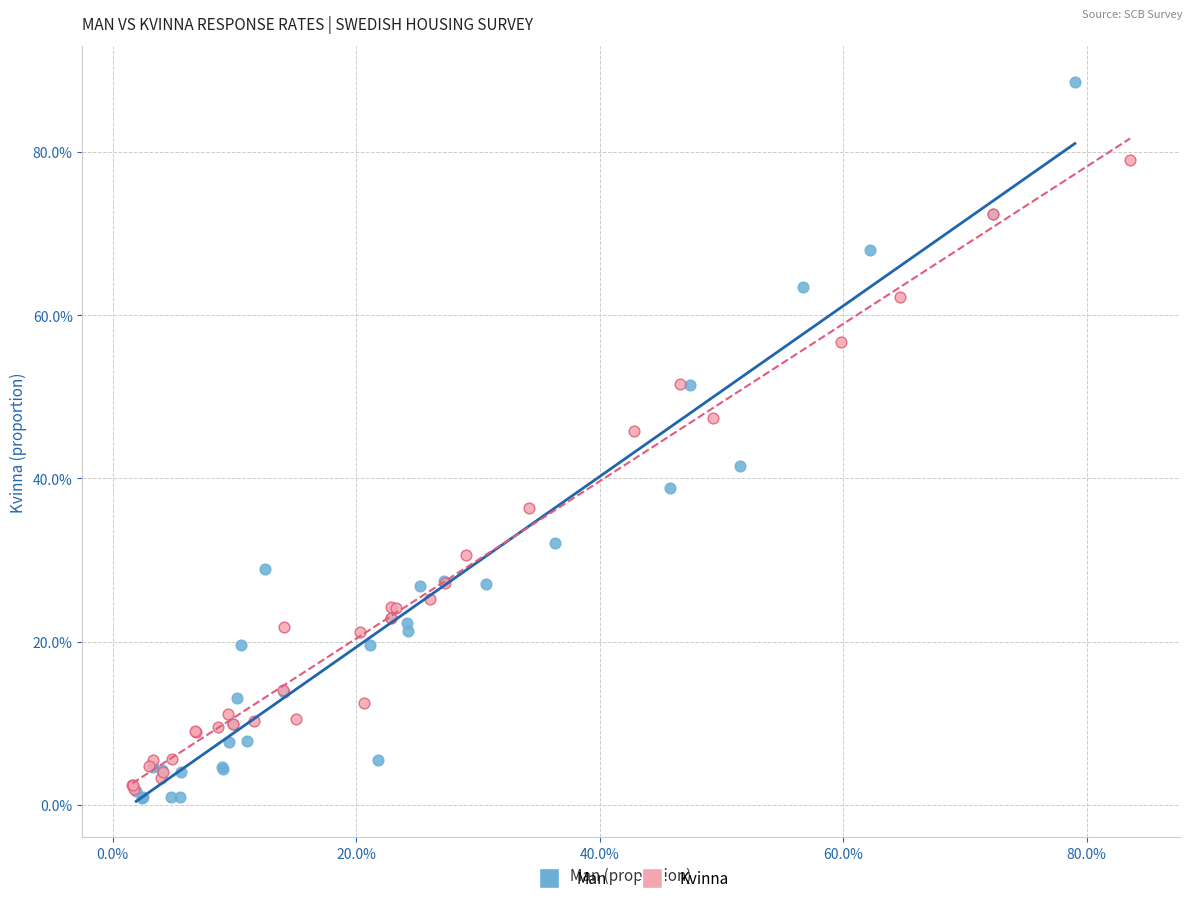

Which series has the largest Y range (max minus min)?

Man